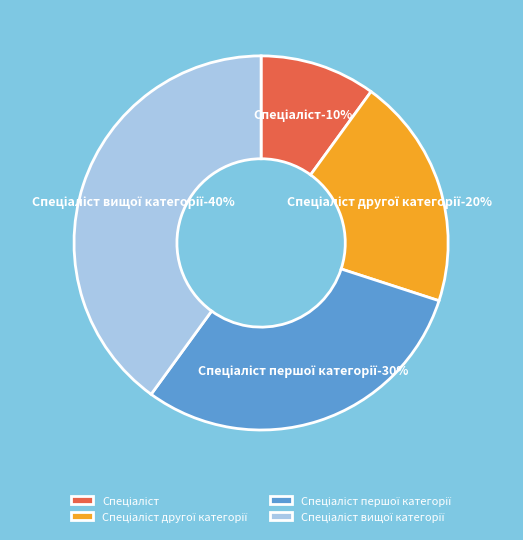

Does Спеціаліст другої категорії represent more than half of the total?

No